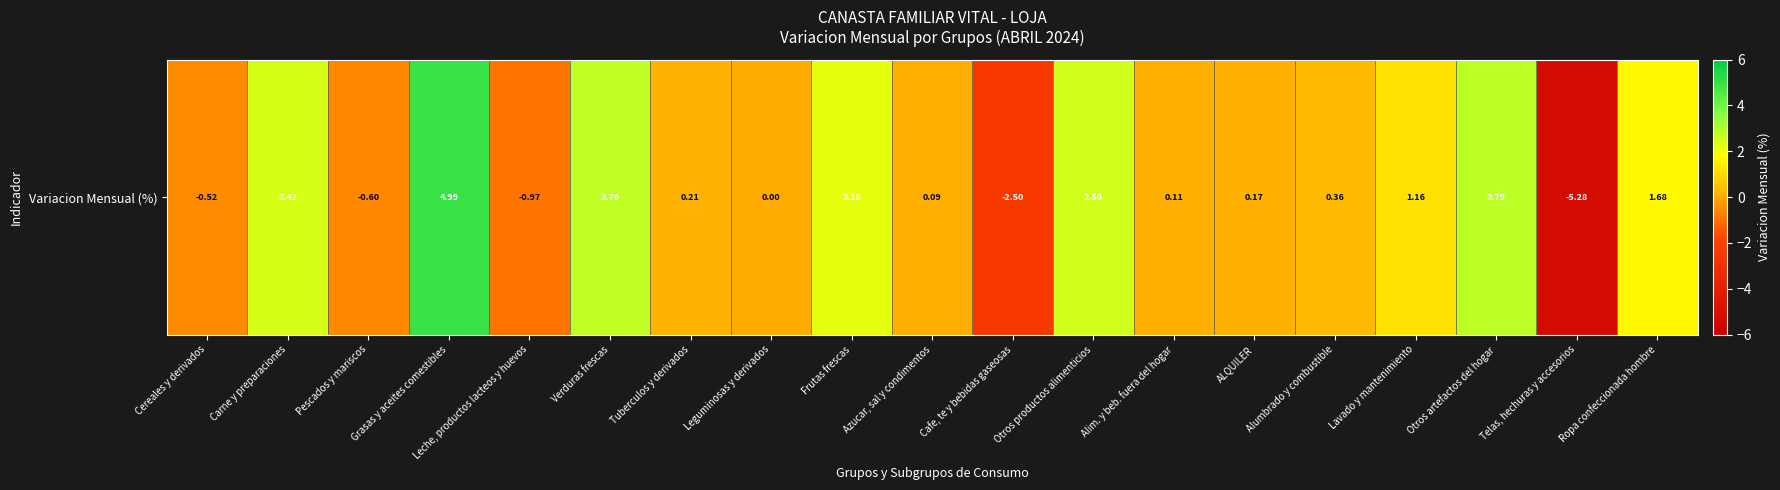

Rank the categories by value from highest to lowest.

Grasas y aceites comestibles, Otros artefactos del hogar, Verduras frescas, Otros productos alimenticios, Carne y preparaciones, Frutas frescas, Ropa confeccionada hombre, Lavado y mantenimiento, Alumbrado y combustible, Tuberculos y derivados, ALQUILER, Alim. y beb. fuera del hogar, Azucar, sal y condimentos, Leguminosas y derivados, Cereales y derivados, Pescados y mariscos, Leche, productos lacteos y huevos, Cafe, te y bebidas gaseosas, Telas, hechuras y accesorios